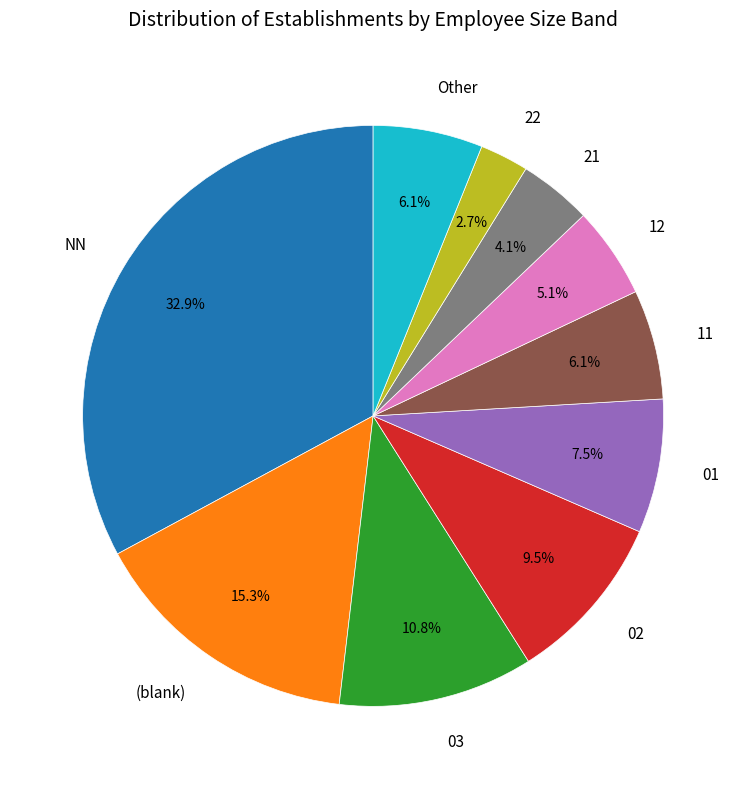

Combined, do 01 and (blank) account for over 50%?

No